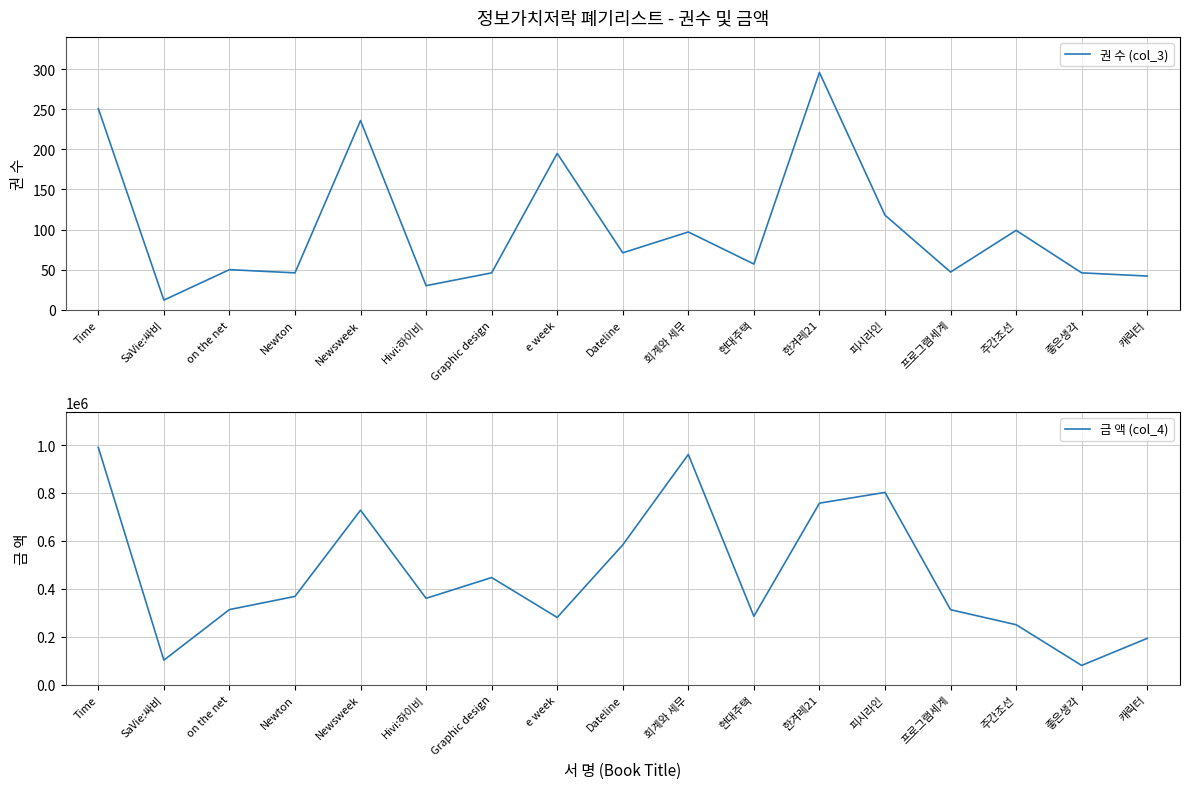

Reading left to right, transcribe all the data shown in this chart.

권 수 (col_3): 251	12	50	46	236	30	46	195	71	97	57	296	118	47	99	46	42
금 액 (col_4): 990300	102000	313000	368000	728000	360000	446820	280180	583200	960628	285000	757214	802206	312492	249975	80000	193000